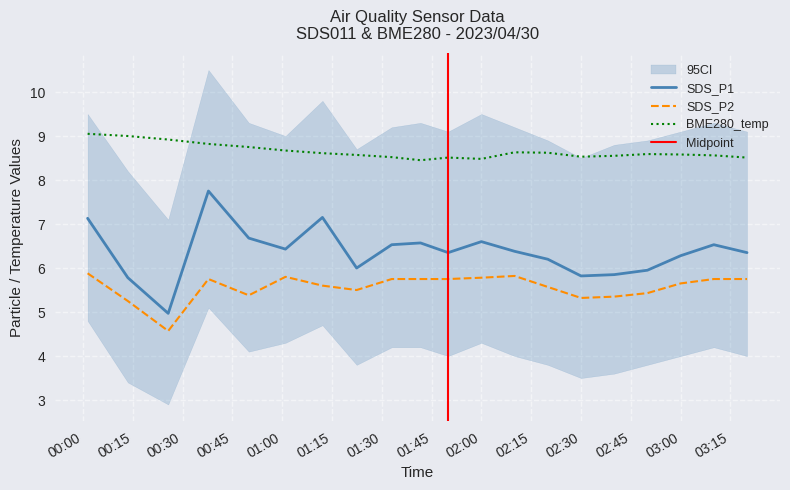

What is the value of the BME280_temperature point at the 9th from the left?

8.5